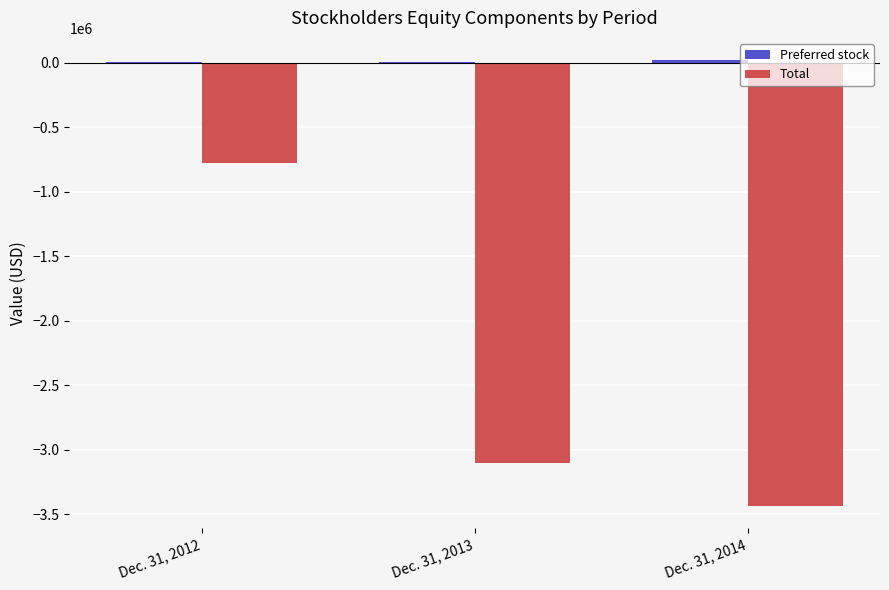

Which category has the highest value in the Total series?

Dec. 31, 2012